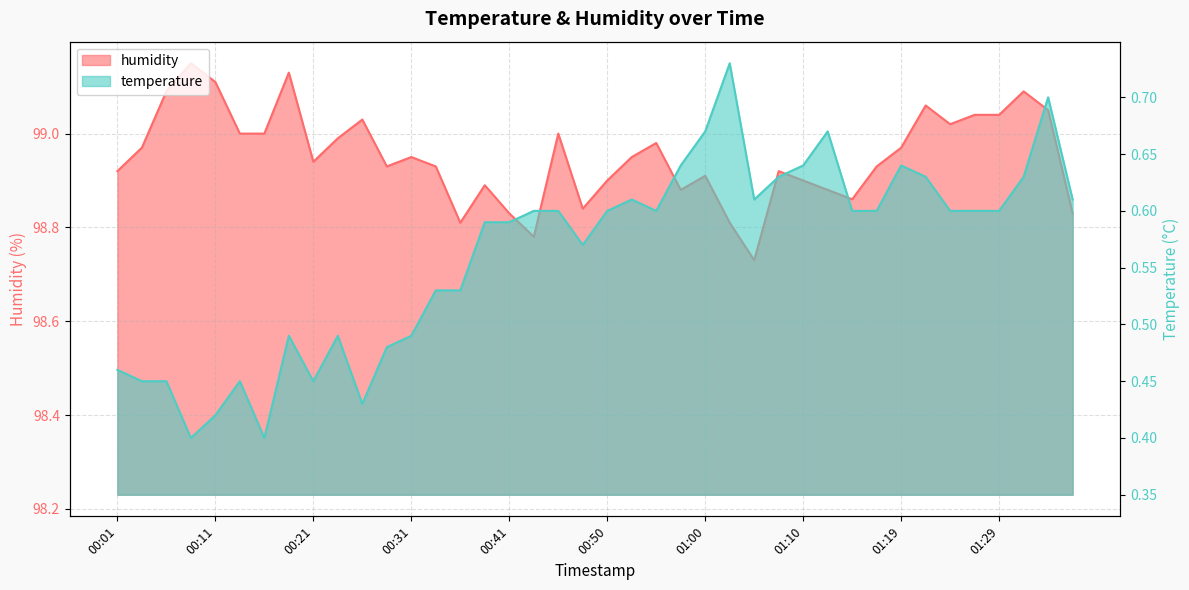

Reading left to right, transcribe all the data shown in this chart.

temperature: 0.5	0.5	0.5	0.4	0.4	0.5	0.4	0.5	0.5	0.5	0.4	0.5	0.5	0.5	0.5	0.6	0.6	0.6	0.6	0.6	0.6	0.6	0.6	0.6	0.7	0.7	0.6	0.6	0.6	0.7	0.6	0.6	0.6	0.6	0.6	0.6	0.6	0.6	0.7	0.6
humidity: 98.9	99.0	99.1	99.2	99.1	99.0	99.0	99.1	98.9	99.0	99.0	98.9	99.0	98.9	98.8	98.9	98.8	98.8	99.0	98.8	98.9	99.0	99.0	98.9	98.9	98.8	98.7	98.9	98.9	98.9	98.9	98.9	99.0	99.1	99.0	99.0	99.0	99.1	99.0	98.8